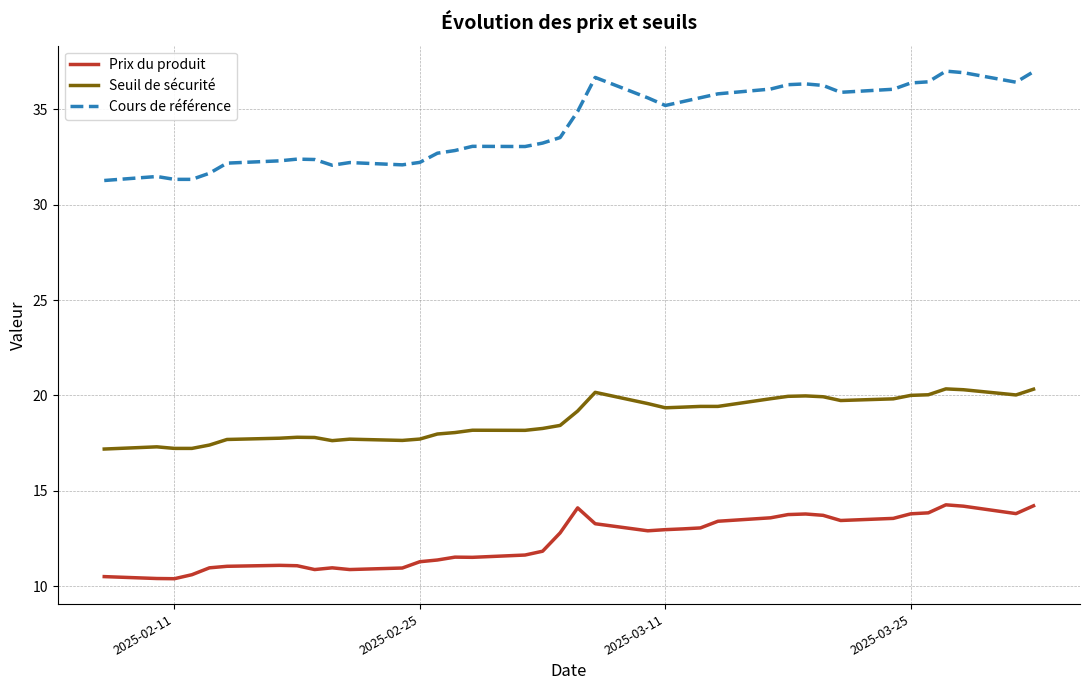

At how many categories does at least one series exceed 10?

38